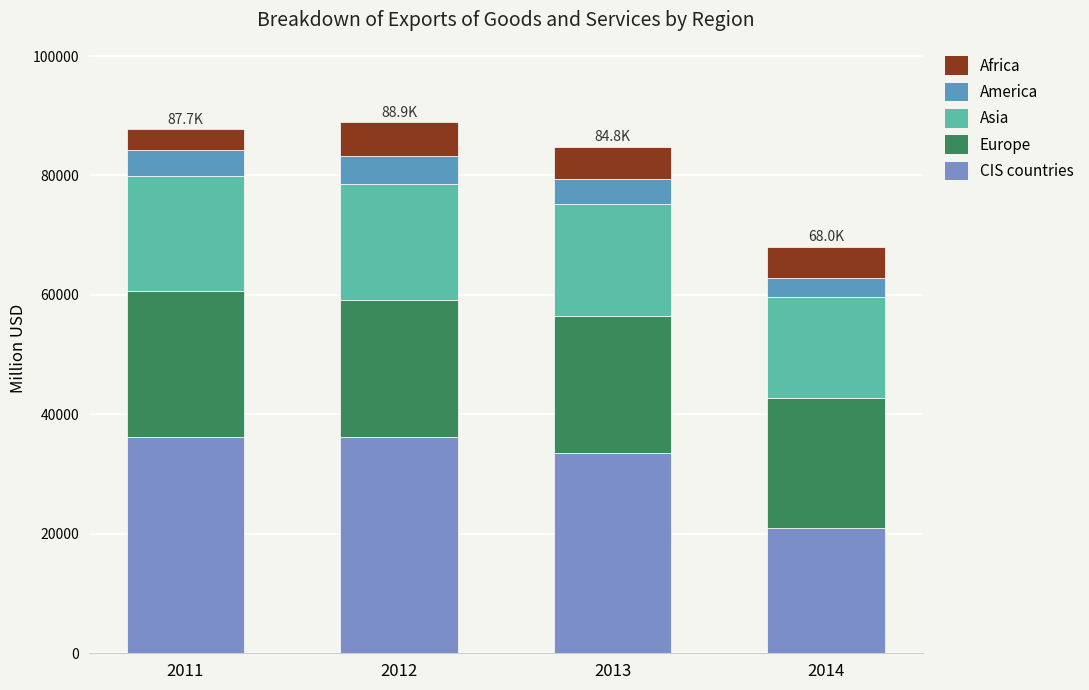

Which has a higher value, 2012 or 2011?

2011